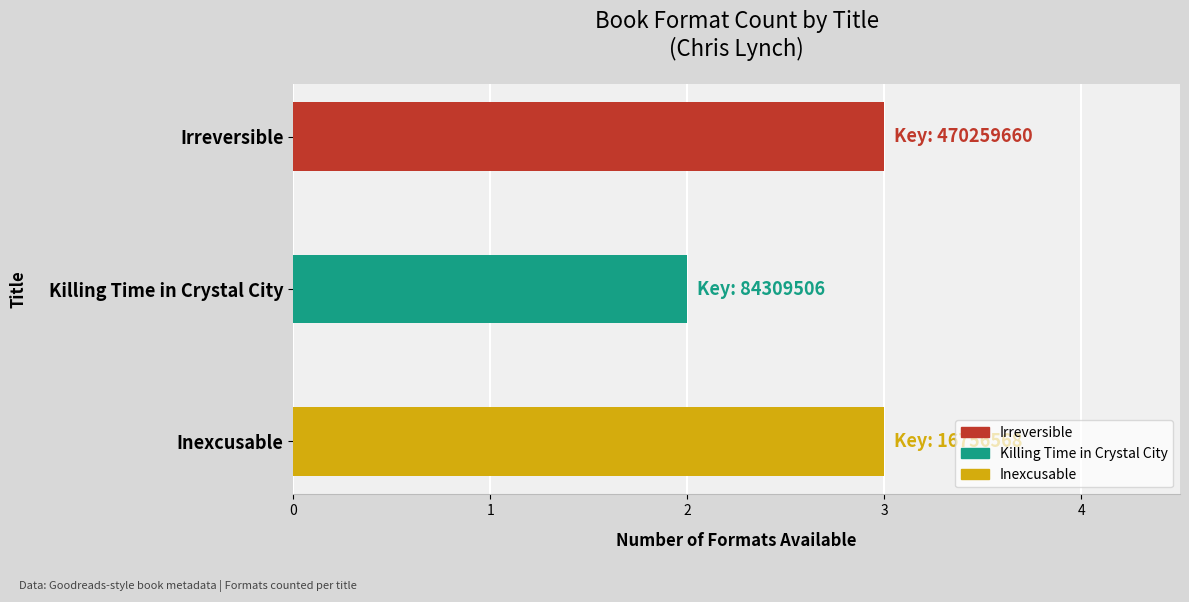

What is the average value?

3